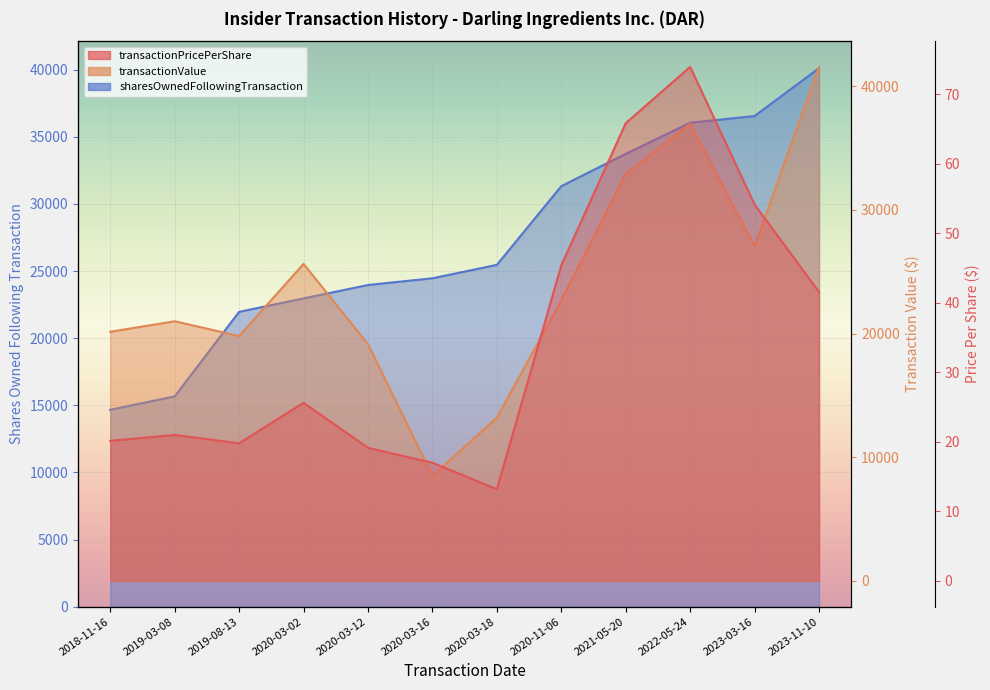

What is the approximate value of transactionPricePerShare at 2021-05-20?

65.8